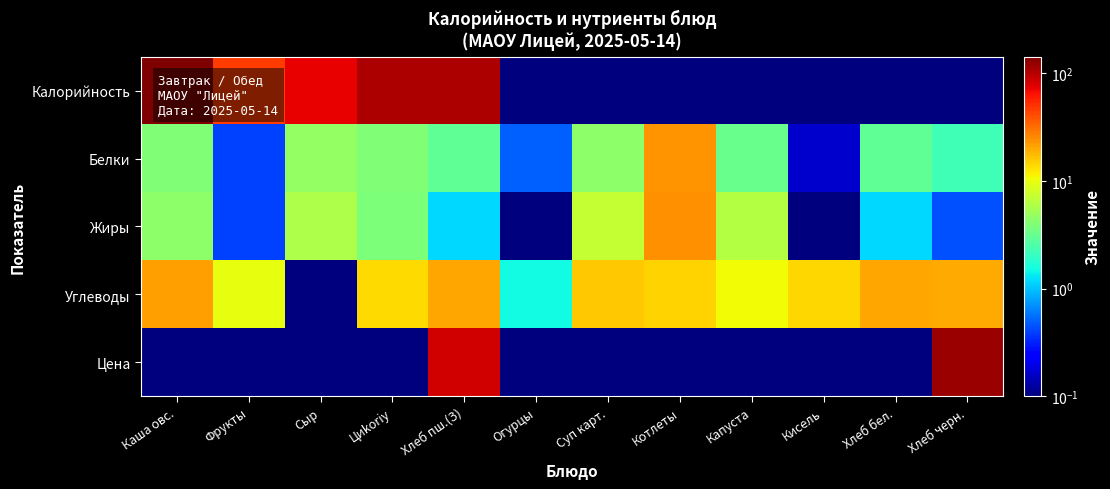

Between Кисель and Хлеб бел., which series saw the biggest shift?

Углеводы